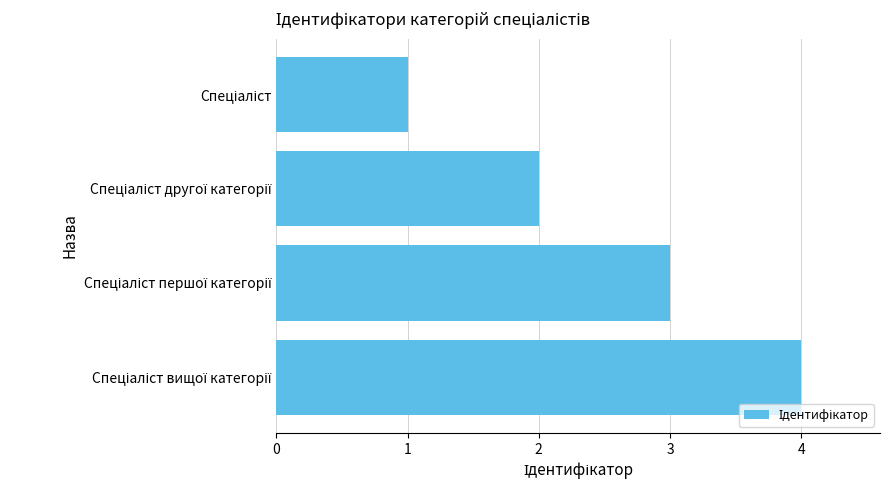

What is the smallest value displayed?

1